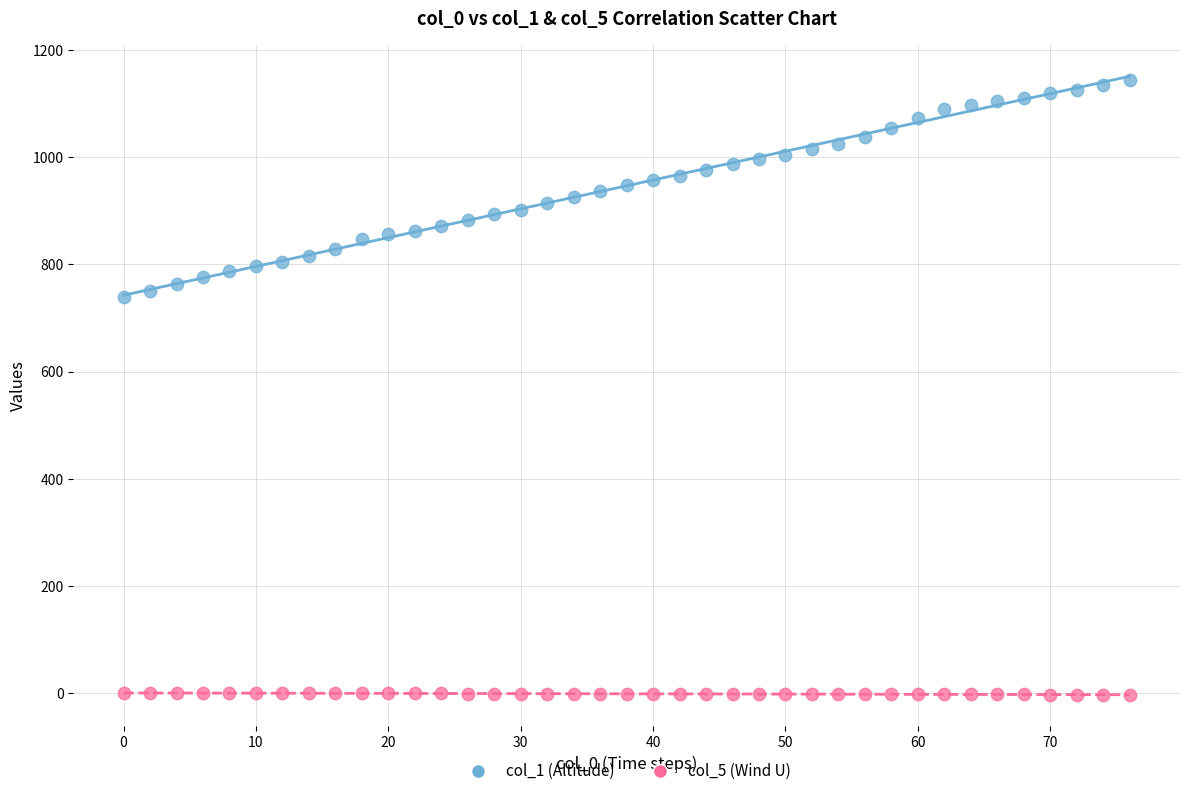

Across all data points, what is the range of X values (max minus min)?

76.0